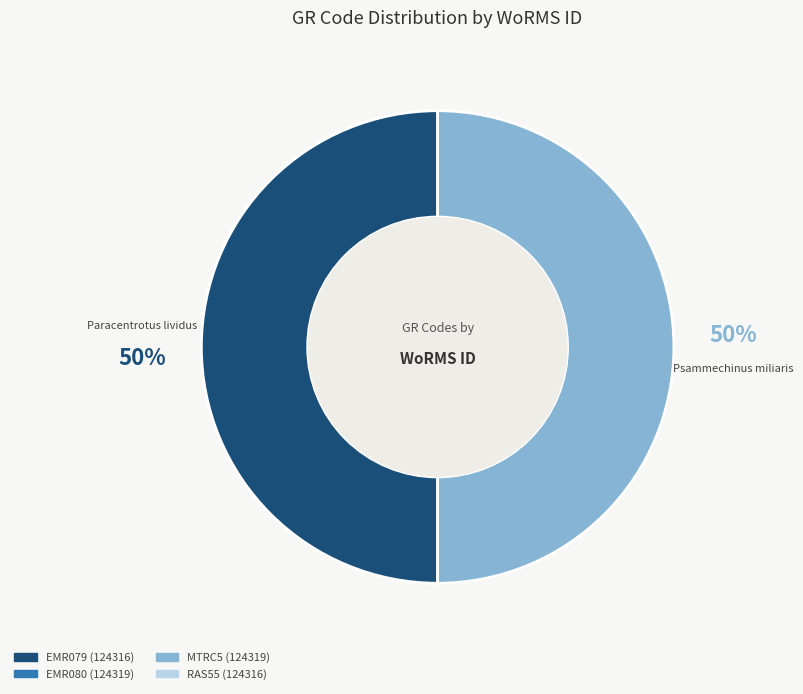

Is the sum of Paracentrotus lividus and Psammechinus miliaris greater than half?

Yes